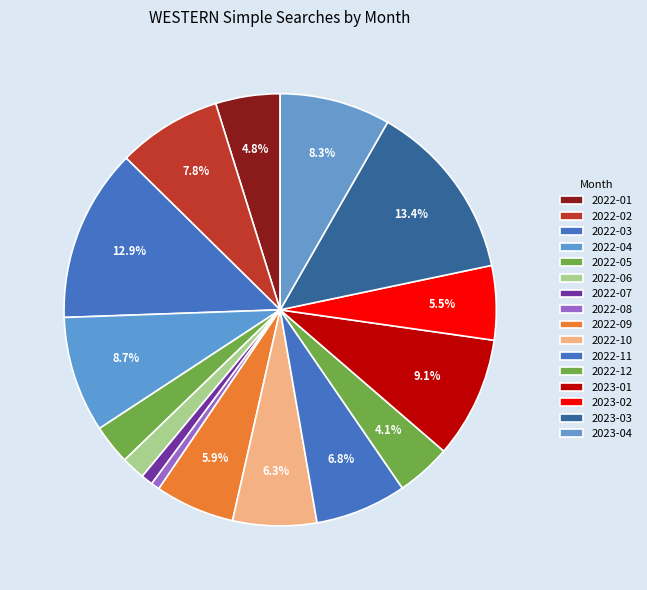

Is the sum of 2022-01 and 2022-11 greater than half?

No